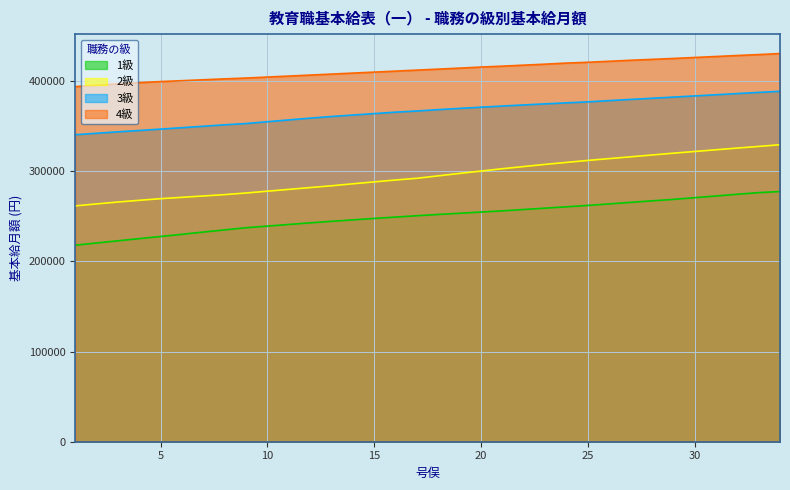

True or false: 1級 and 2級 cross at least once.

False